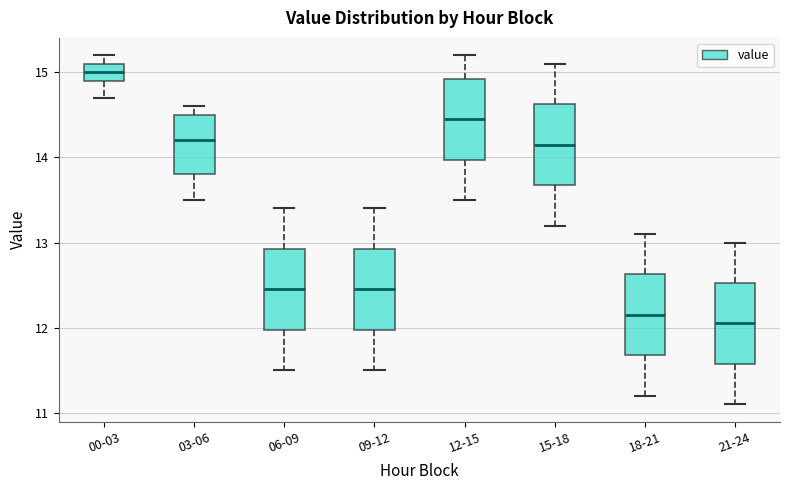

Reading left to right, transcribe this box plot: for each box, give where its median line is, the range the box spans, and where its two whiskers end, as read against the y-axis. The values are not printed on the chart, so give them approximately, as read against the axis.

00-03: median 15.0, box 14.9 to 15.1, whiskers 14.7 to 15.2
03-06: median 14.2, box 13.8 to 14.5, whiskers 13.5 to 14.6
06-09: median 12.5, box 12.0 to 12.9, whiskers 11.5 to 13.4
09-12: median 12.5, box 12.0 to 12.9, whiskers 11.5 to 13.4
12-15: median 14.5, box 14.0 to 14.9, whiskers 13.5 to 15.2
15-18: median 14.2, box 13.7 to 14.6, whiskers 13.2 to 15.1
18-21: median 12.2, box 11.7 to 12.6, whiskers 11.2 to 13.1
21-24: median 12.1, box 11.6 to 12.5, whiskers 11.1 to 13.0